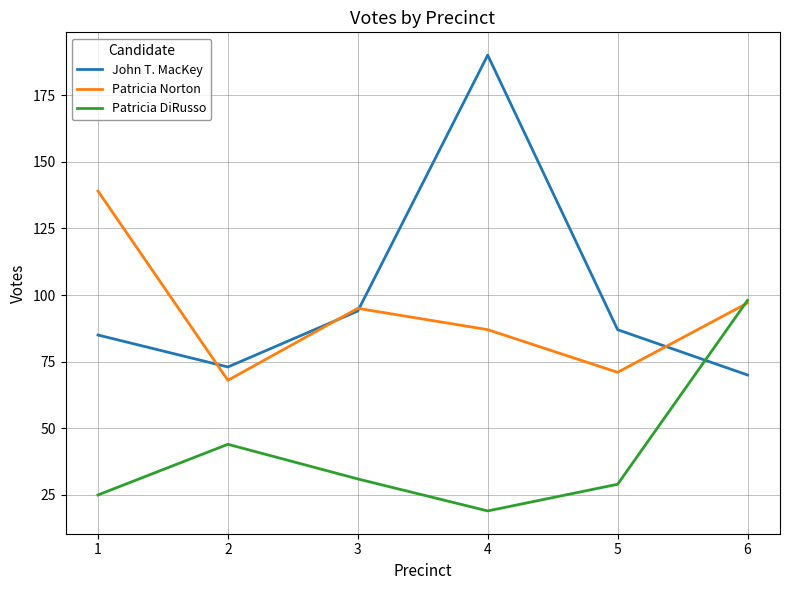

Does the chart have visible grid lines?

Yes